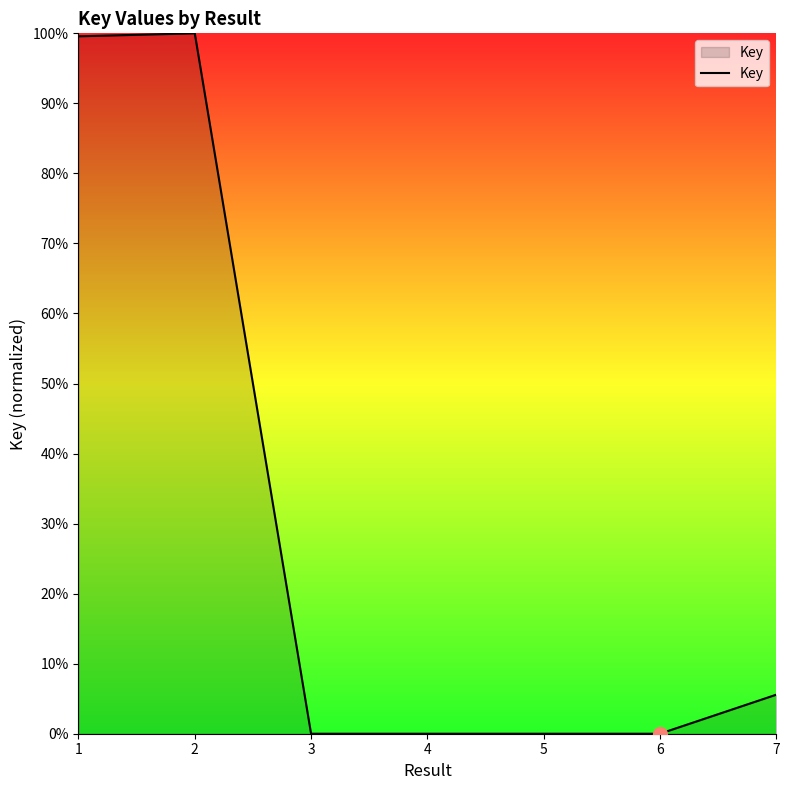

Where is the data nearest to the value 0?

6